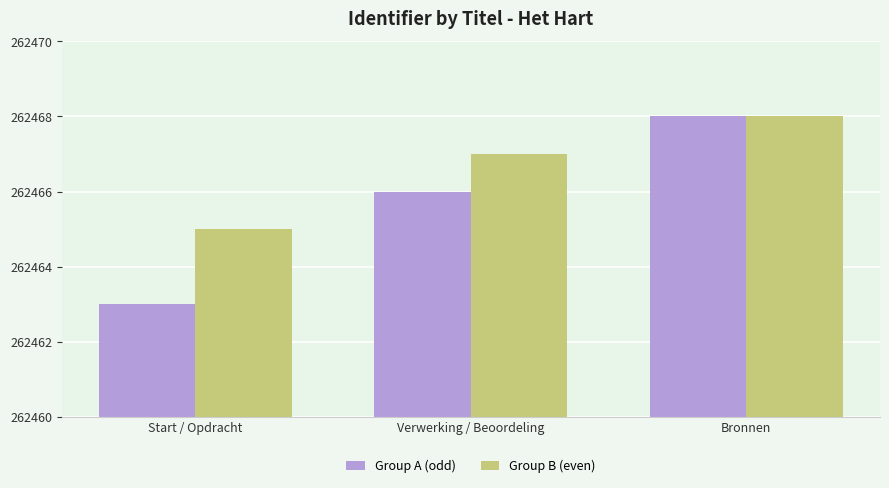

What is the minimum value for Group B (even)?

262465